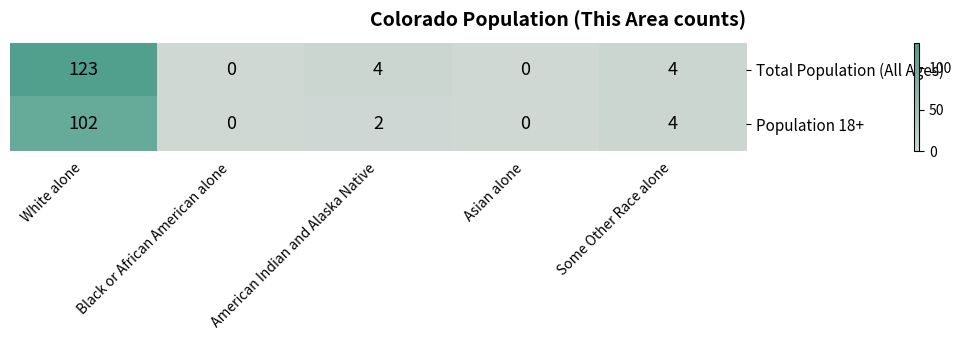

Which series changed the most between White alone and Some Other Race alone?

Total Population (All Ages)